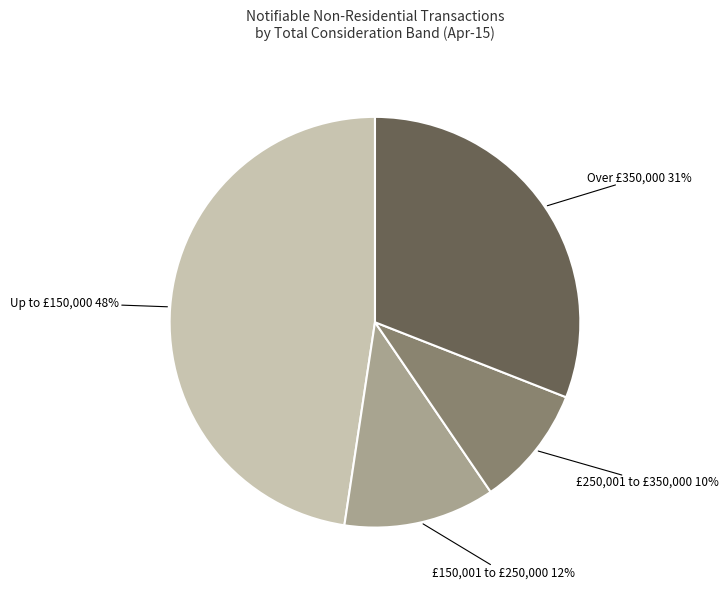

To the nearest percent, what is the average slice percentage?

25%